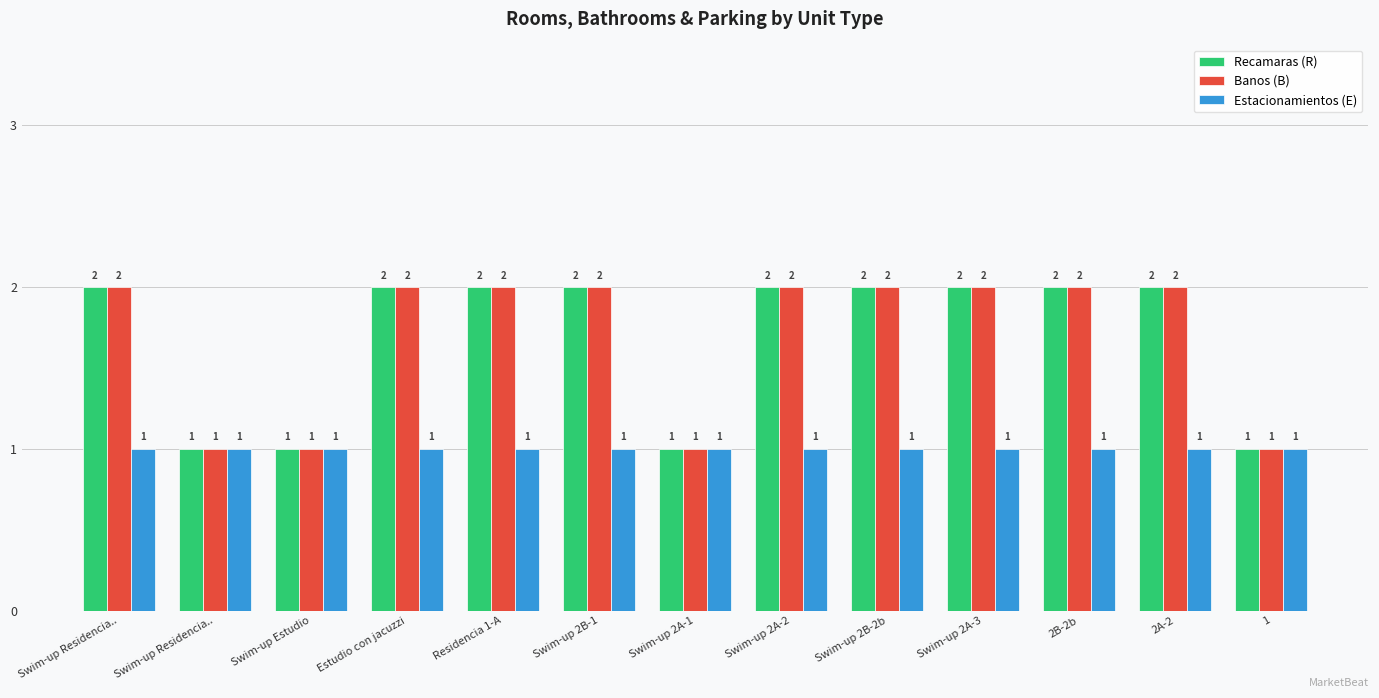

Reading left to right, list all the values displayed in this chart.

Recamaras (R): 2	1	1	2	2	2	1	2	2	2	2	2	1
Banos (B): 2	1	1	2	2	2	1	2	2	2	2	2	1
Estacionamientos (E): 1	1	1	1	1	1	1	1	1	1	1	1	1